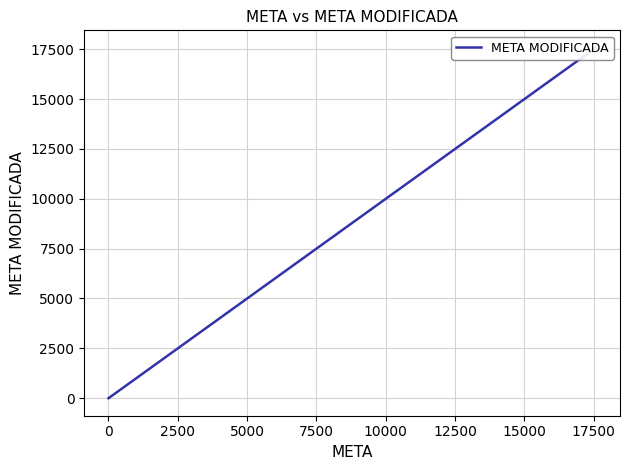

True or false: the data shows 1 at 12500.

True